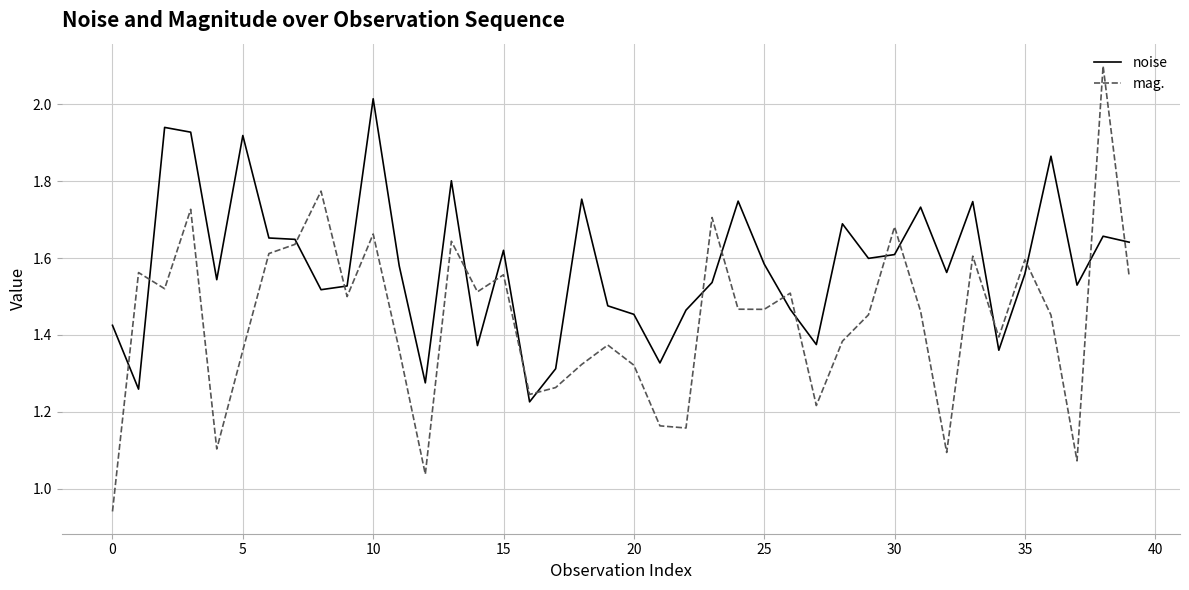

What is the difference between the maximum and minimum values in the noise series?

0.8